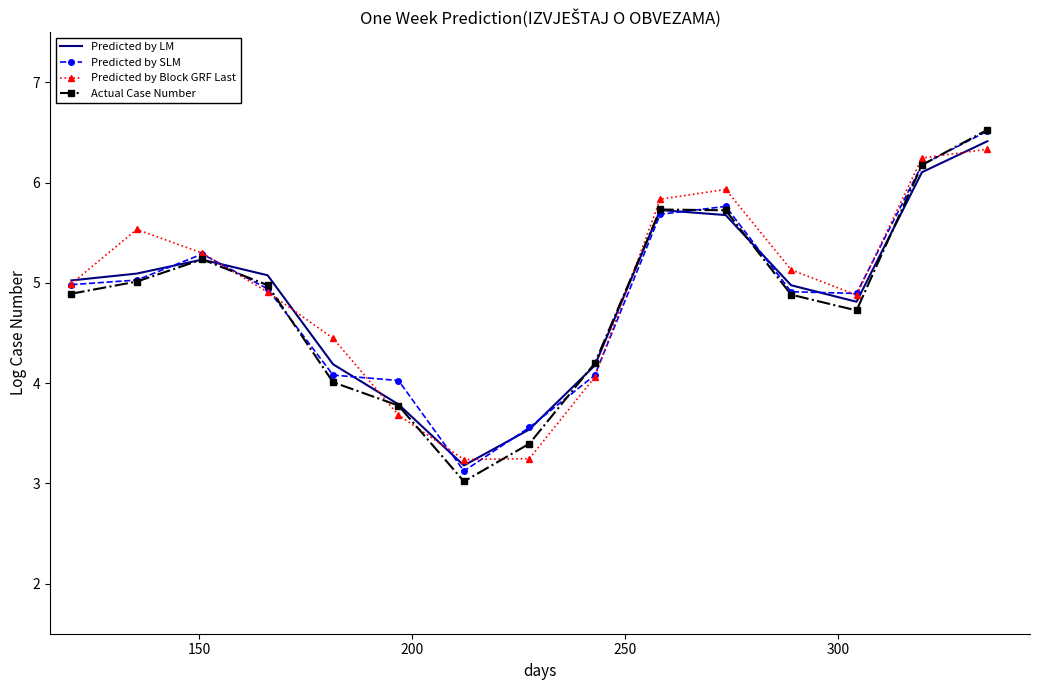

What is the maximum value shown in the chart?

6.5